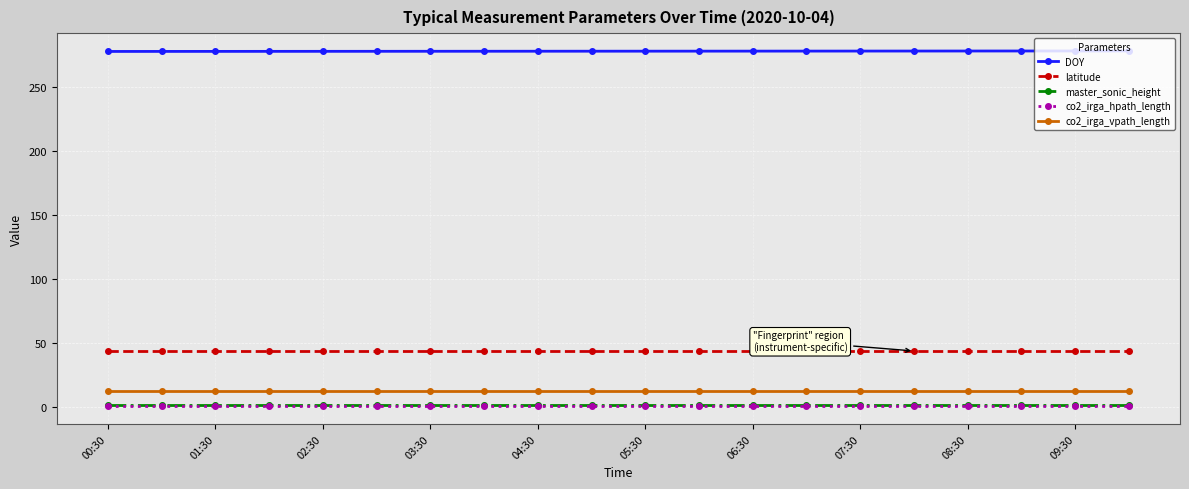

True or false: co2_irga_vpath_length and master_sonic_height cross at least once.

False